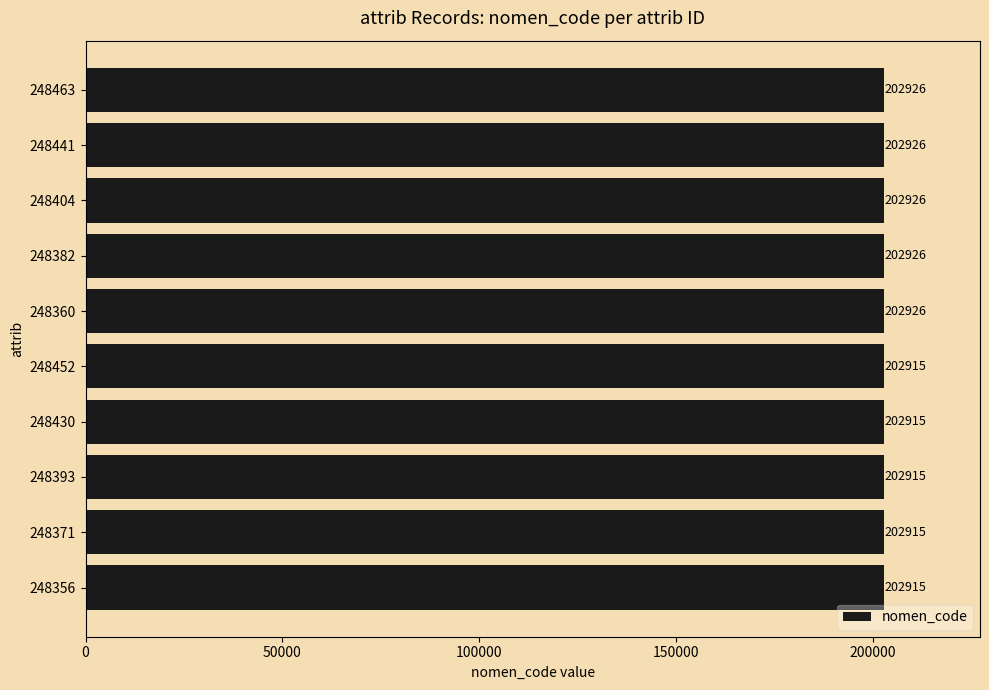

Approximately how many times larger is the value at 248360 compared to 248393?

1.0